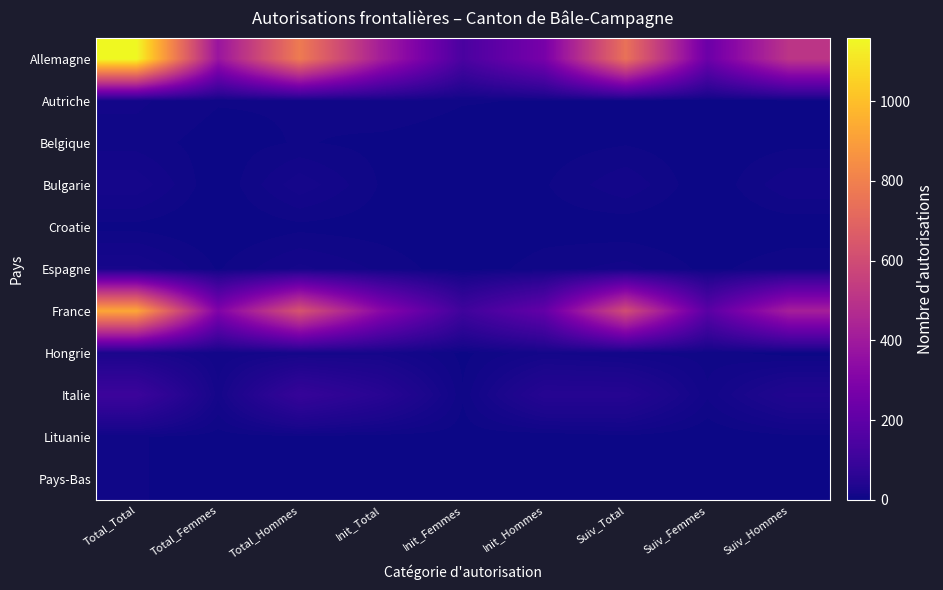

What is the spread (max minus min) of values at Init_Hommes?

272